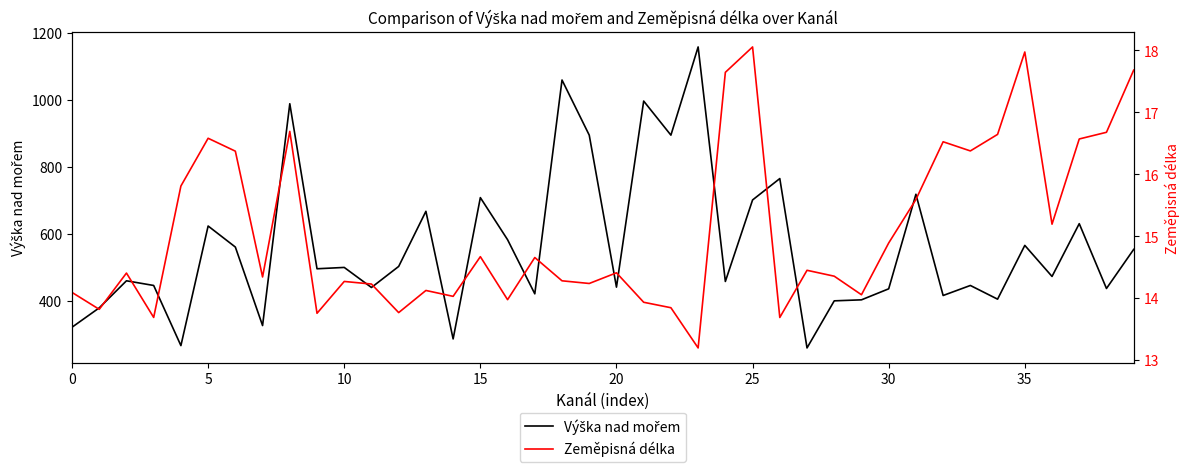

How many interior local valleys does the Zeměpisná délka series have?

13